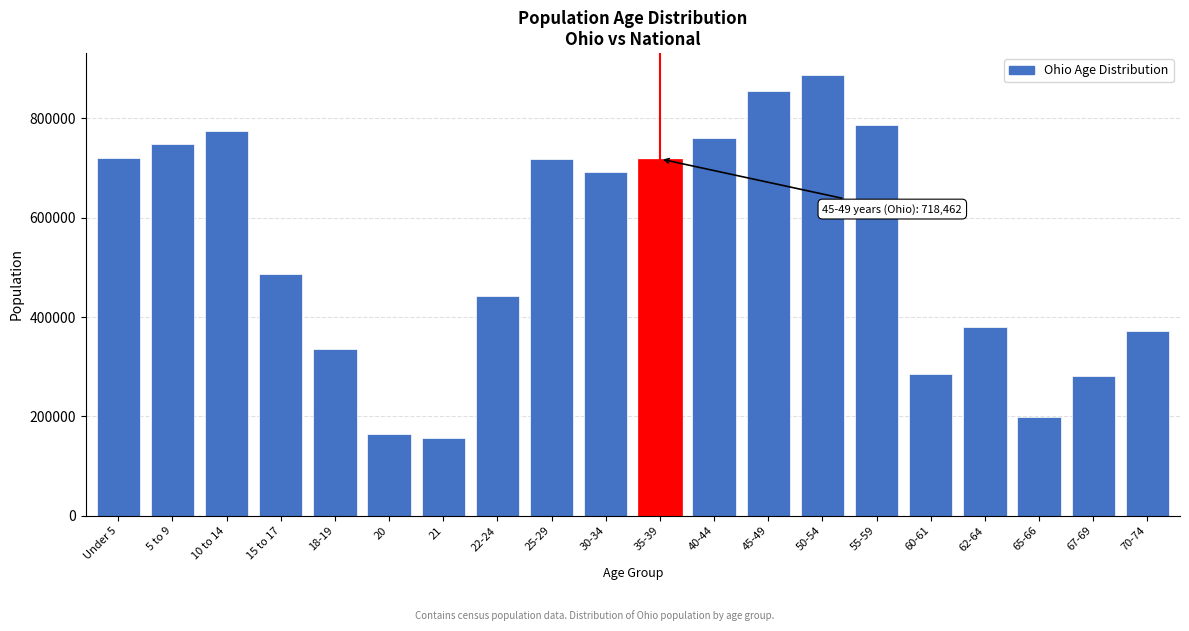

What is the sum of the values at 18-19 and 20?

500361